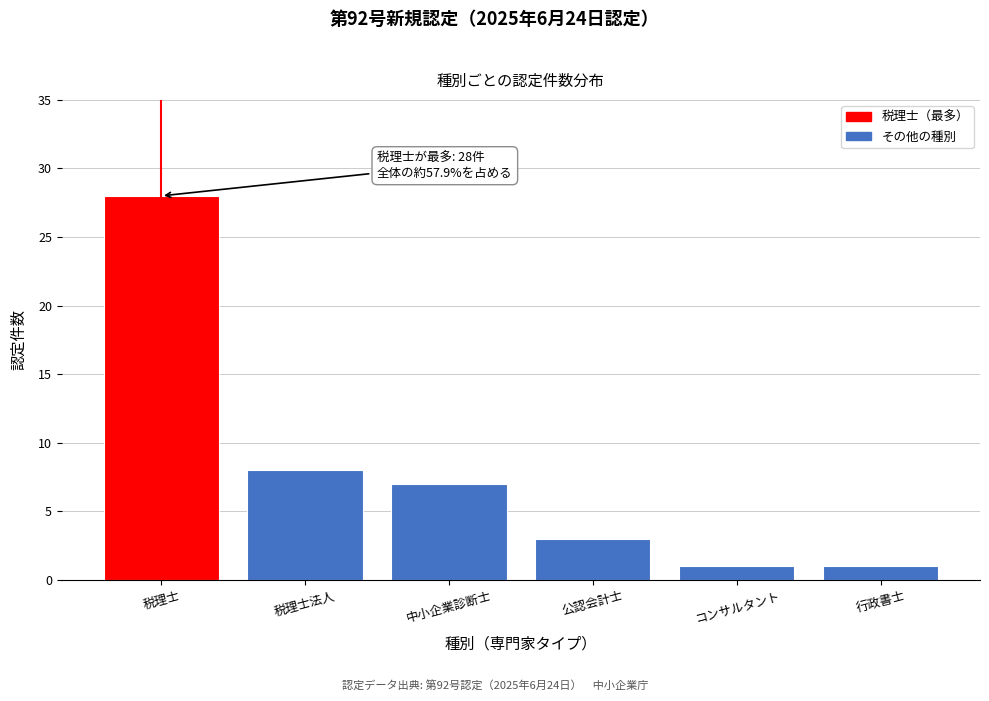

Reading right to left, transcribe all the data shown in this chart.

1	1	3	7	8	28